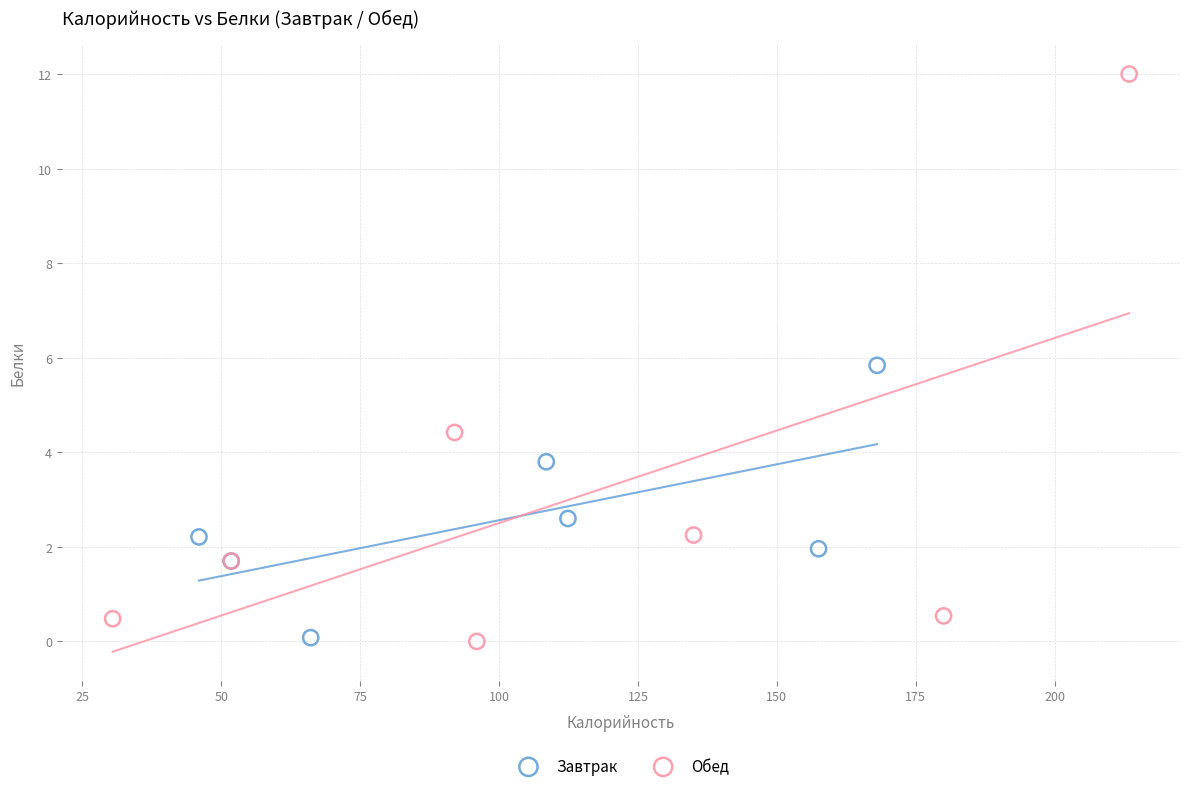

Which series has the widest spread of Y values?

Обед